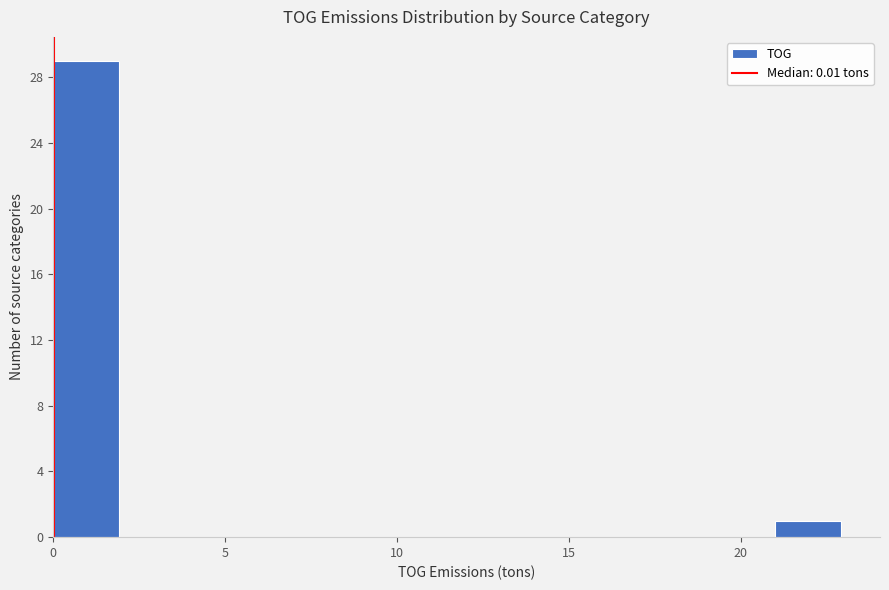

Read against the x-axis, roughly where is the centre of the tallest bar?

1.0